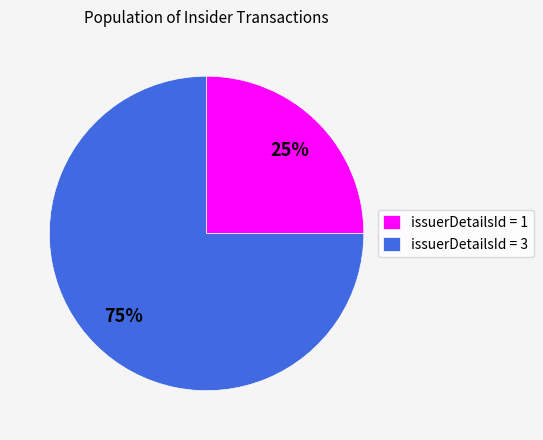

What is the ratio of the value at issuerDetailsId = 3 to the value at issuerDetailsId = 1?

3.0